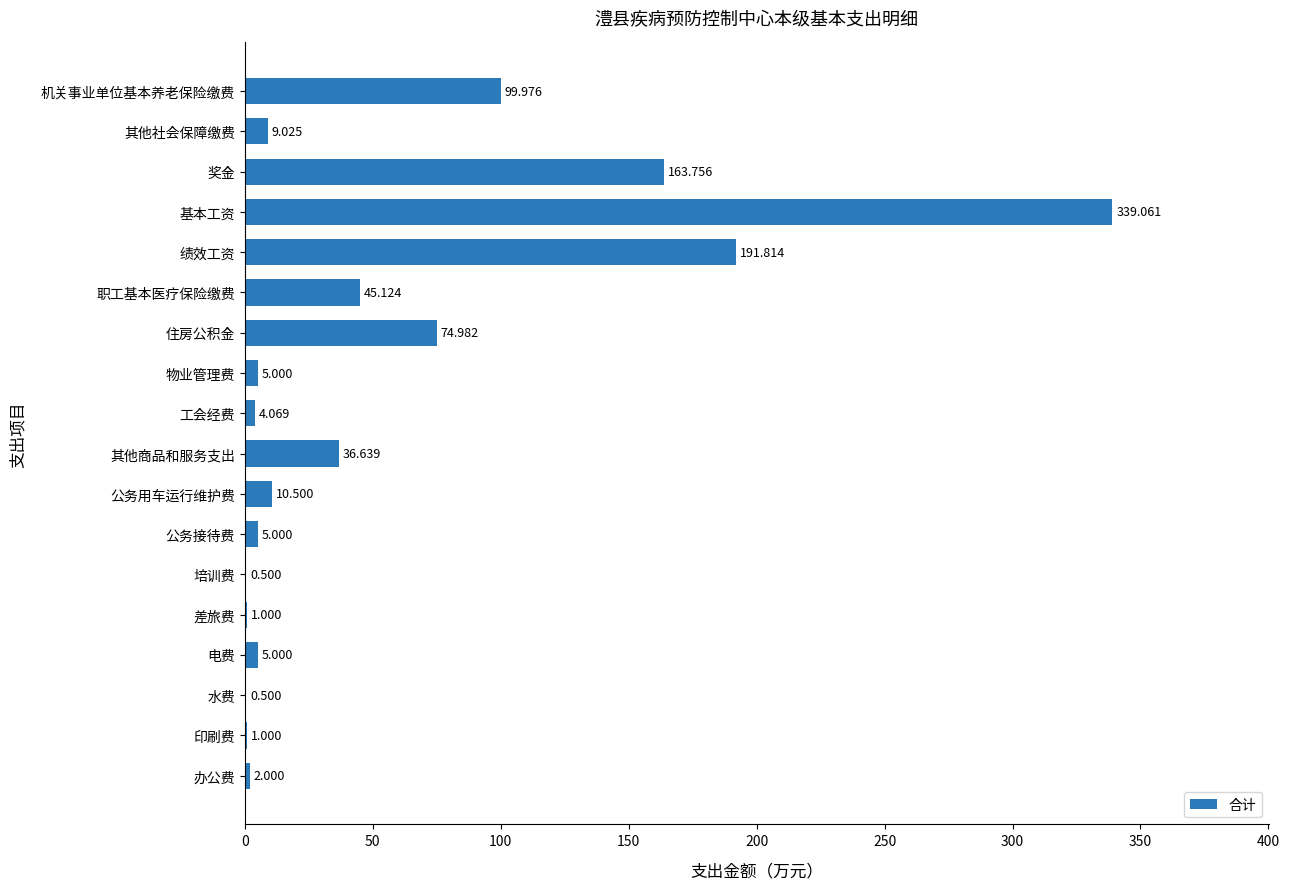

Are the bars horizontal?

Yes